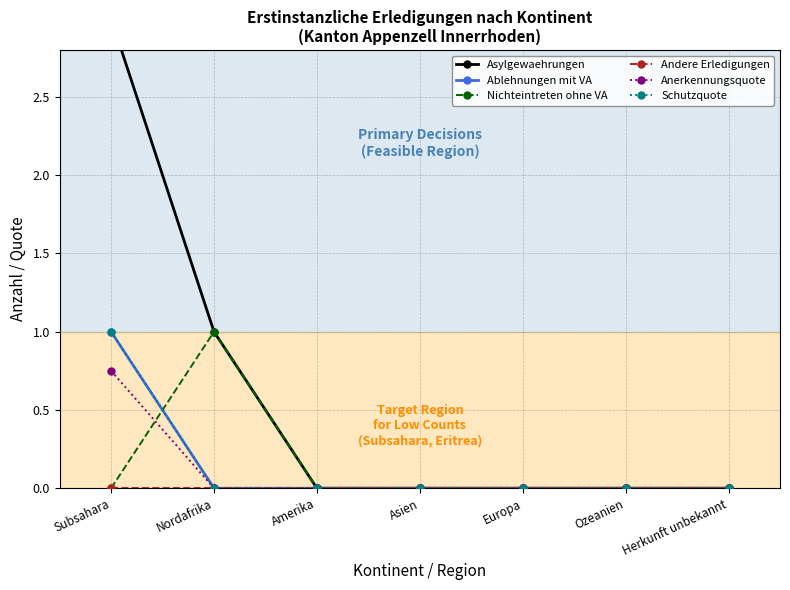

Which label corresponds to the smallest value in the chart?

Amerika